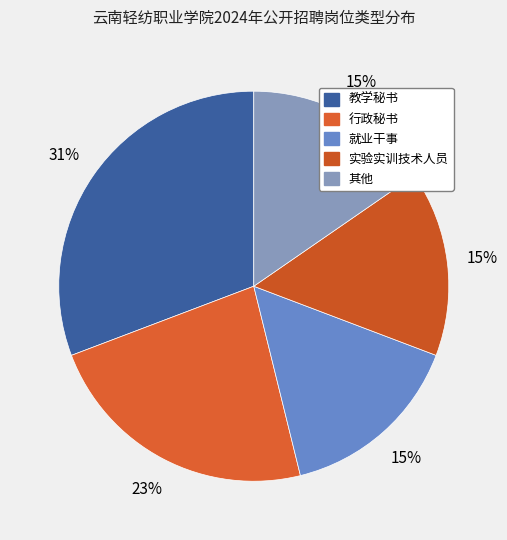

To the nearest percent, what portion does 行政秘书 represent?

23%